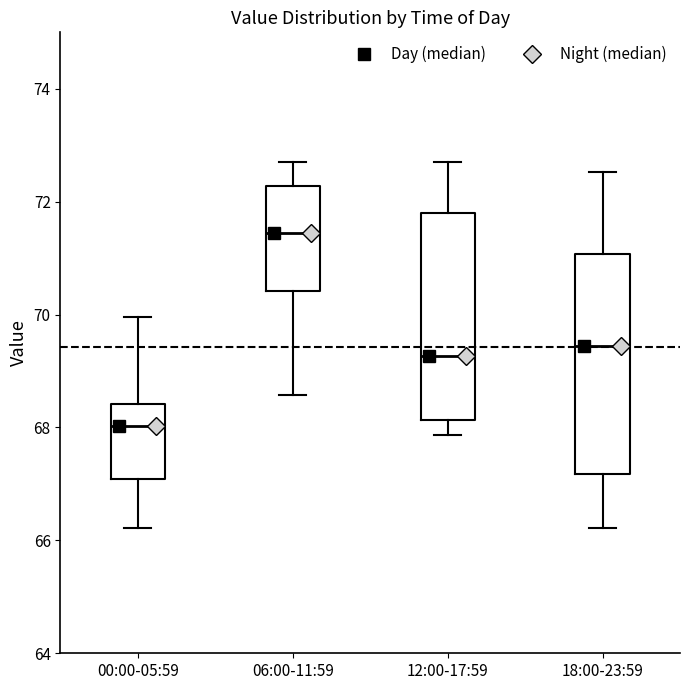

Reading left to right, read every box against the y-axis: the position of its median line, the range the box covers, and the ends of its whiskers. The values are not printed on the chart, so give them approximately, as read against the axis.

00:00-05:59: median 68.0, box 67.0 to 68.4, whiskers 66.2 to 70.0
06:00-11:59: median 71.4, box 70.4 to 72.2, whiskers 68.6 to 72.8
12:00-17:59: median 69.2, box 68.2 to 71.8, whiskers 67.8 to 72.8
18:00-23:59: median 69.4, box 67.2 to 71.0, whiskers 66.2 to 72.6